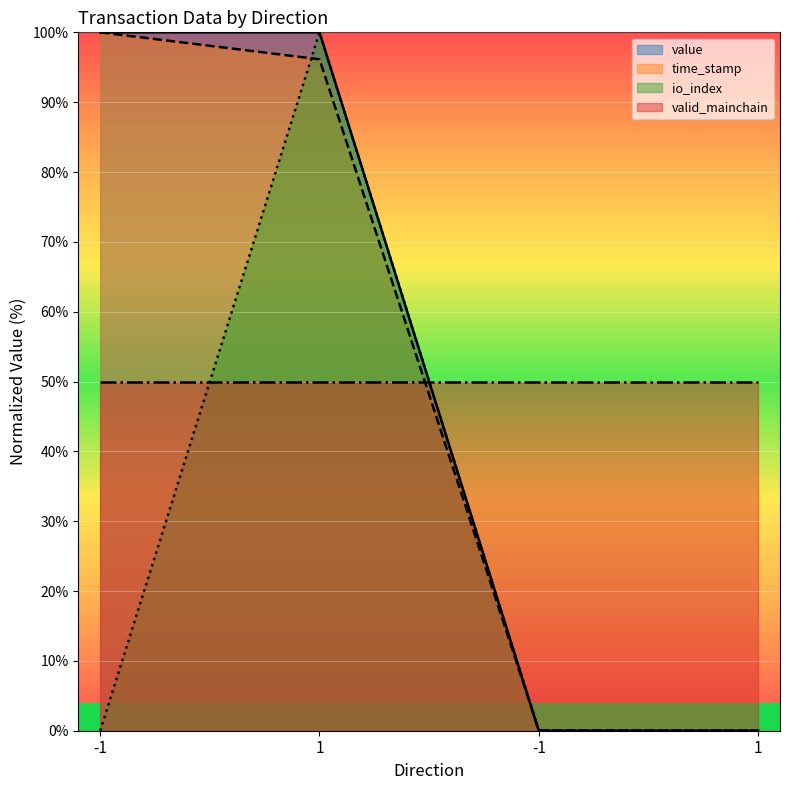

Is the value of value at -1 greater than the value of time_stamp at -1?

No